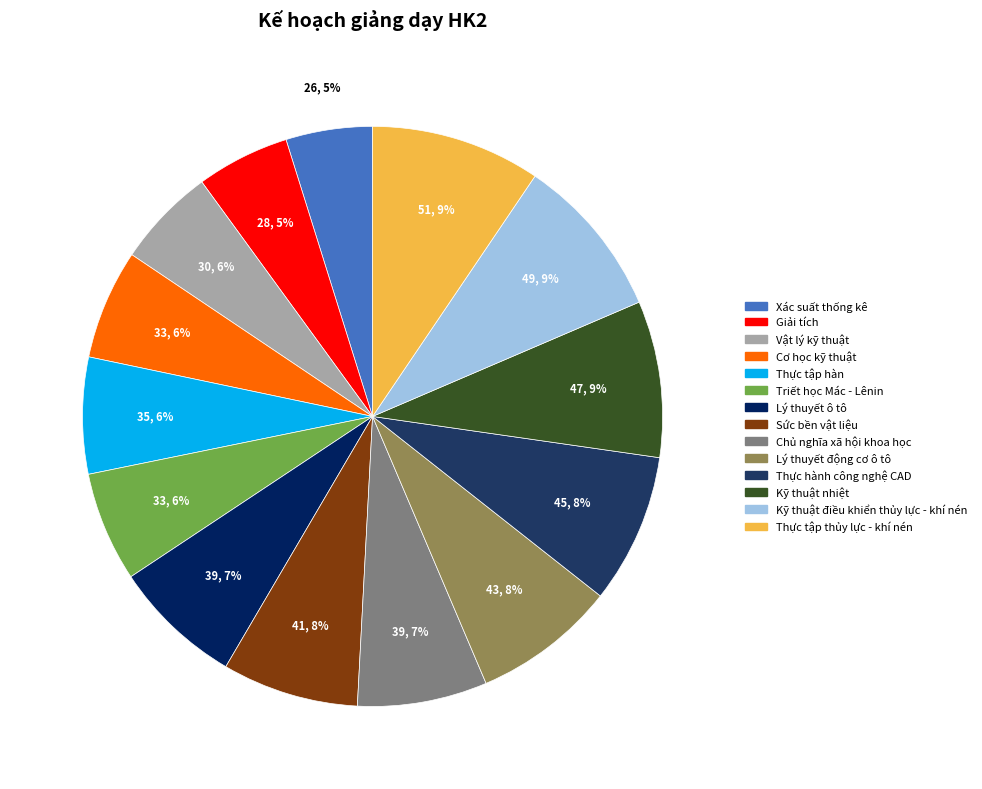

To the nearest percent, what portion does Kỹ thuật nhiệt represent?

9%